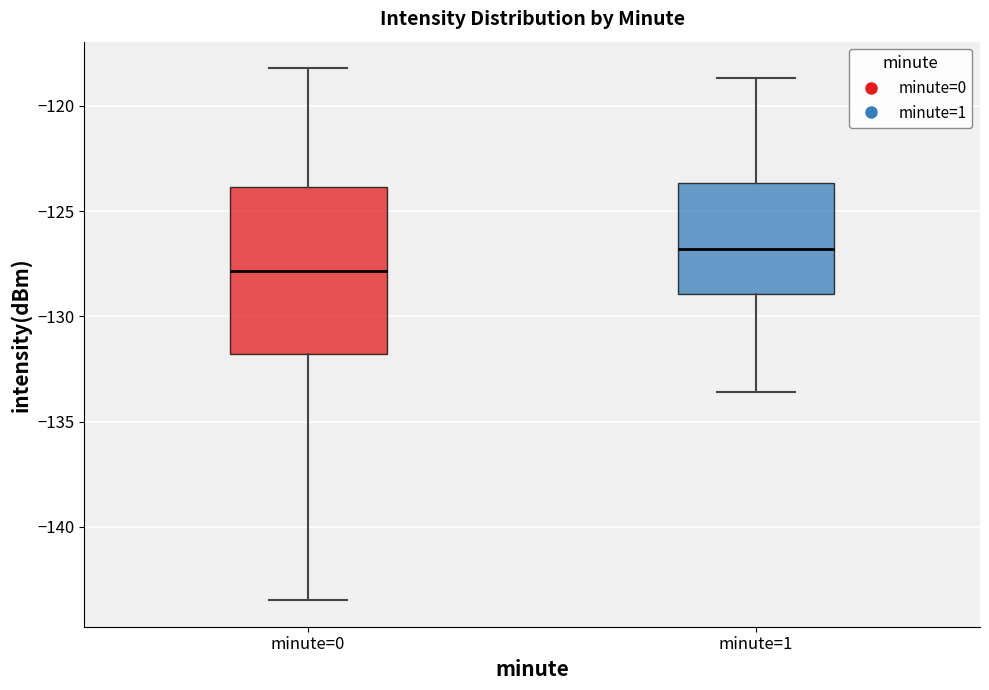

Which box is the tallest, from its lower edge to its upper edge?

minute=0